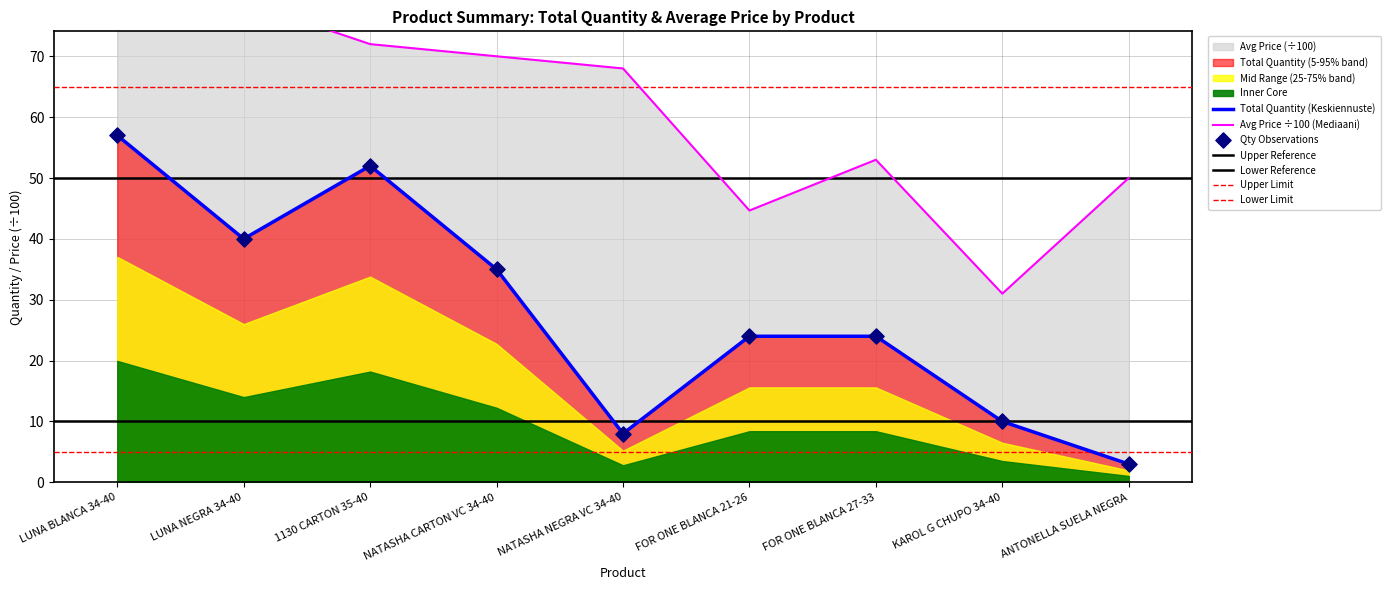

Which series has the largest total across all categories?

Avg Price